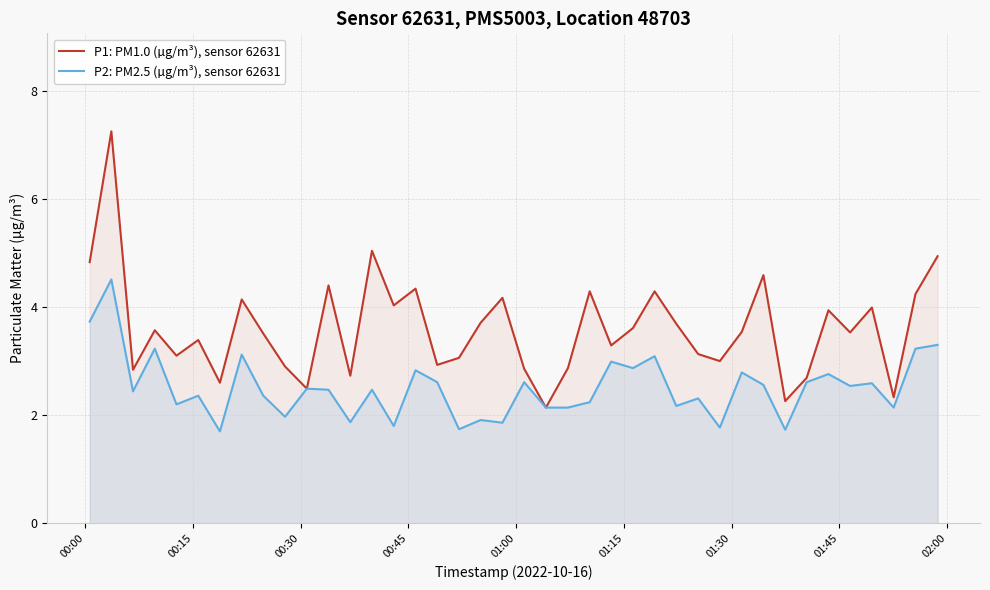

How many data points does each series have?

40